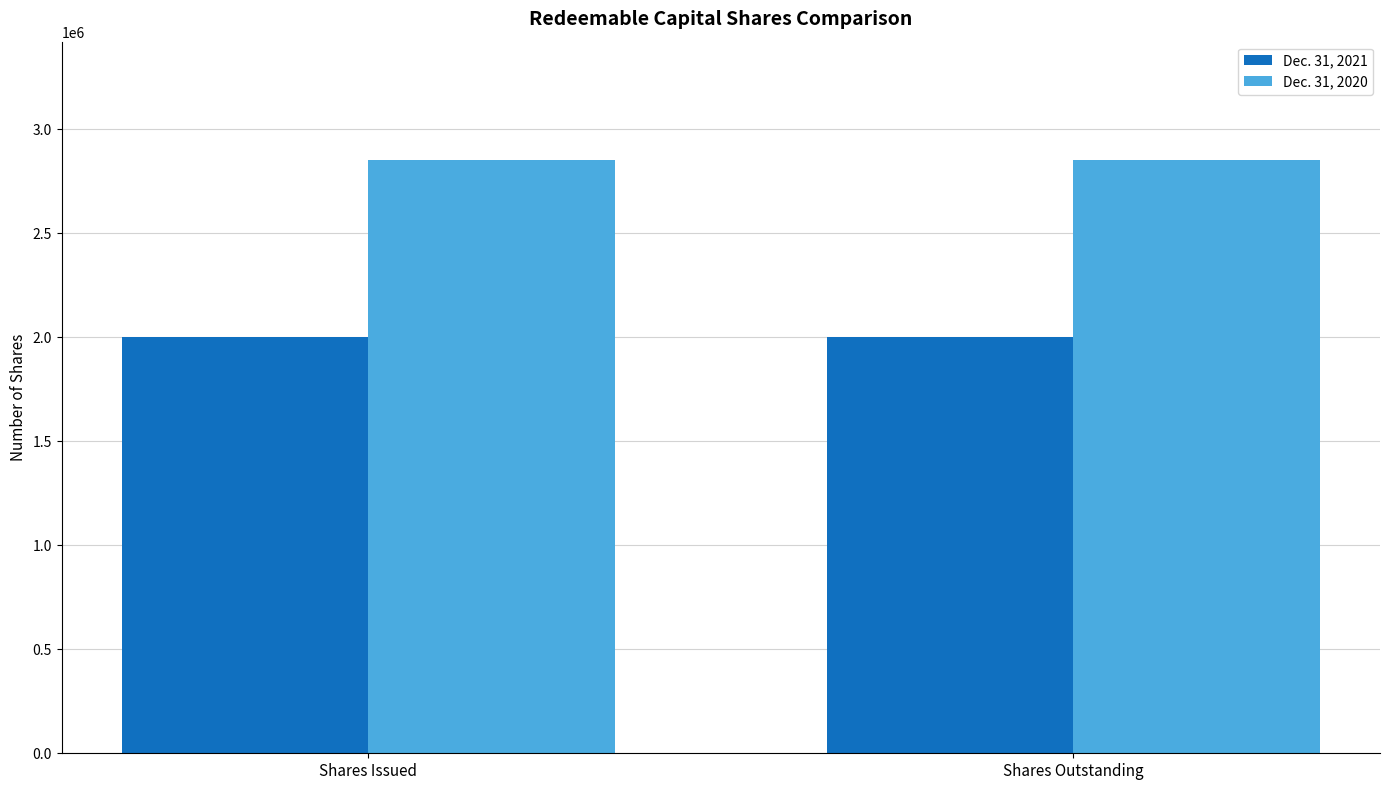

What is the spread (max minus min) of values at Shares Outstanding?

850000